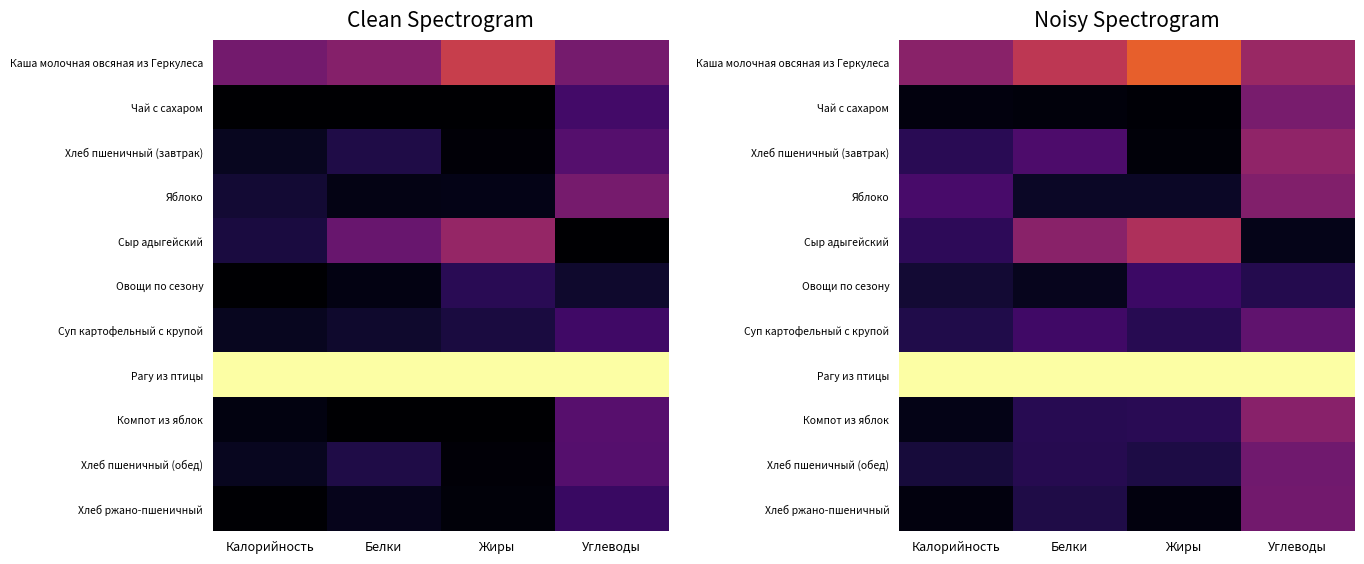

What is the average value of the Рагу из птицы series?

1.0